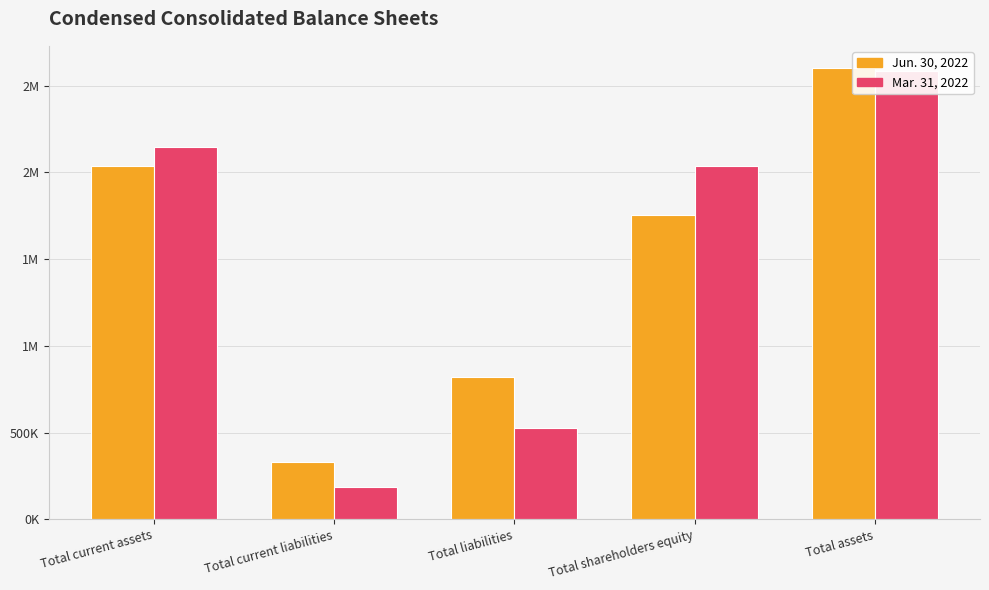

At which category is the sum across all series the highest?

Total assets